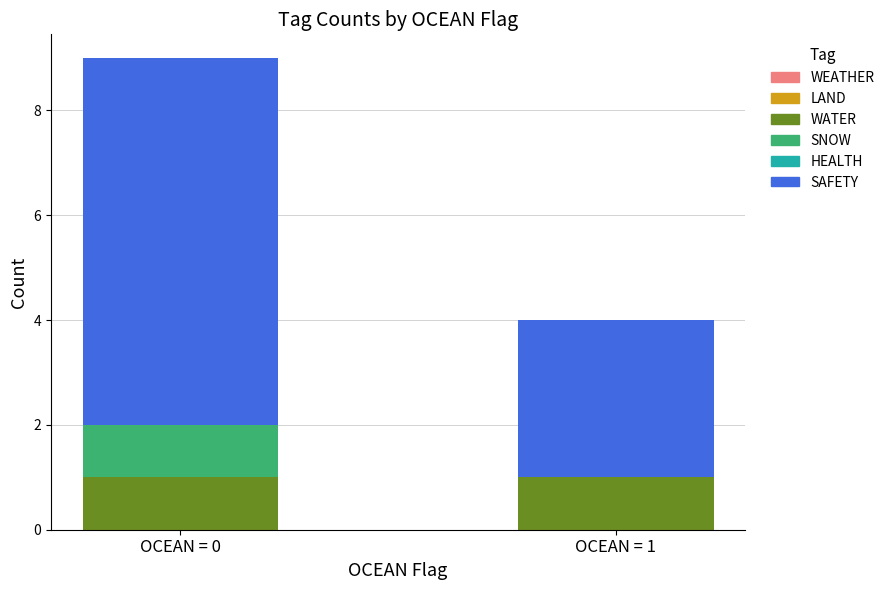

At which category is the sum across all series the highest?

OCEAN = 0